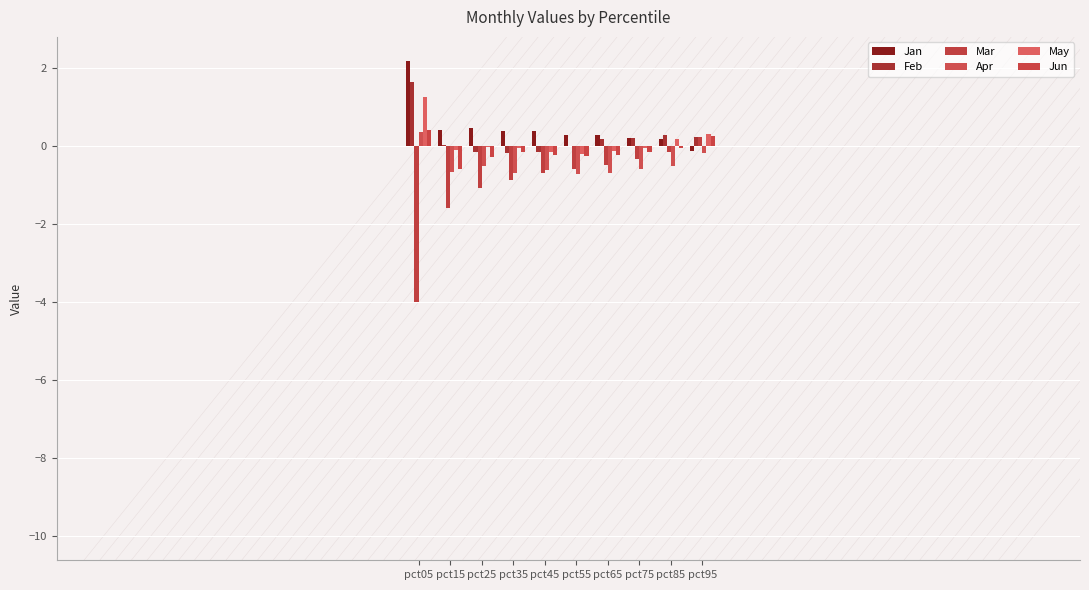

Are the bars horizontal?

No